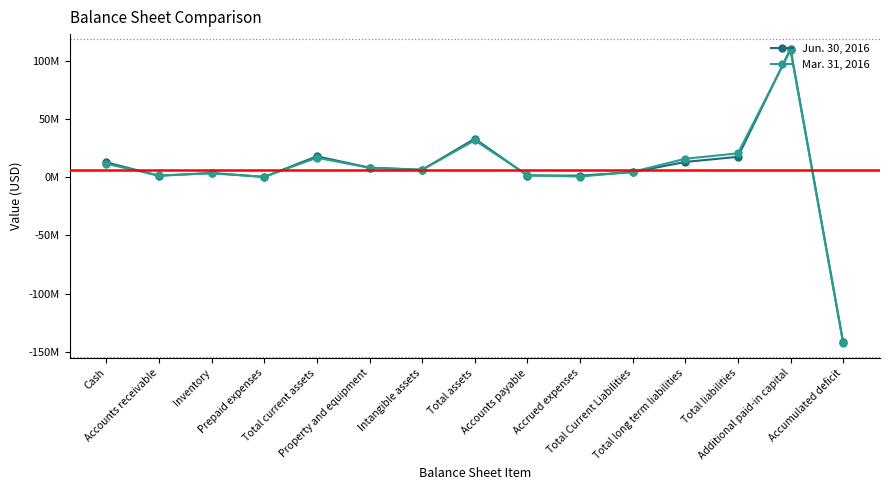

List the labels in order of Mar. 31, 2016 value, smallest first.

Accumulated deficit, Prepaid expenses, Accrued expenses, Accounts receivable, Accounts payable, Inventory, Total Current Liabilities, Intangible assets, Property and equipment, Cash, Total long term liabilities, Total current assets, Total liabilities, Total assets, Additional paid-in capital